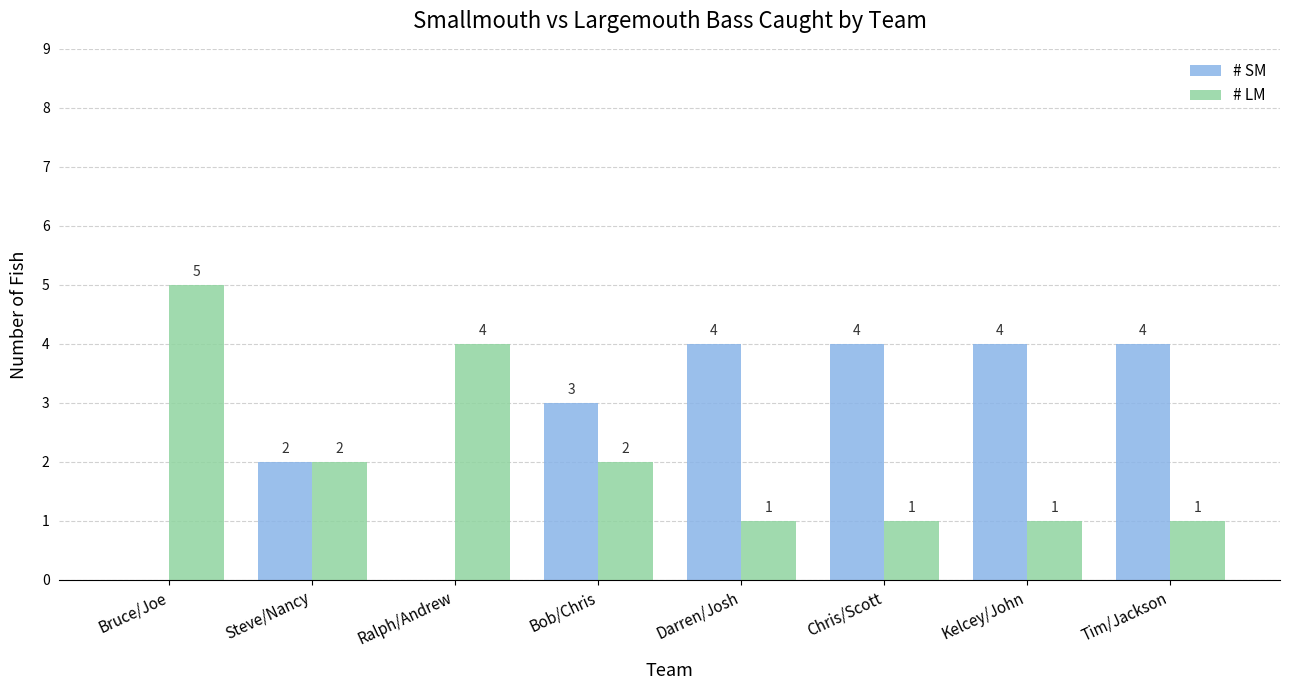

What value does the # SM series have at Steve/Nancy?

2